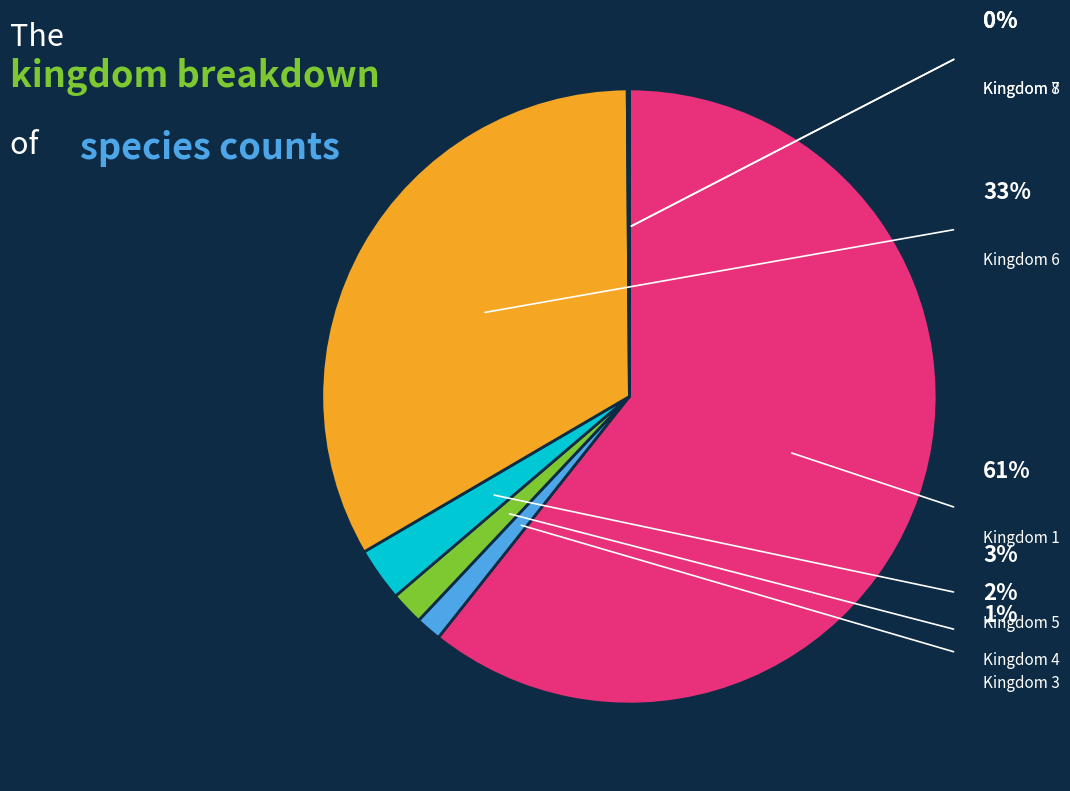

Rank the categories by value from highest to lowest.

1, 6, 5, 4, 3, 7, 8